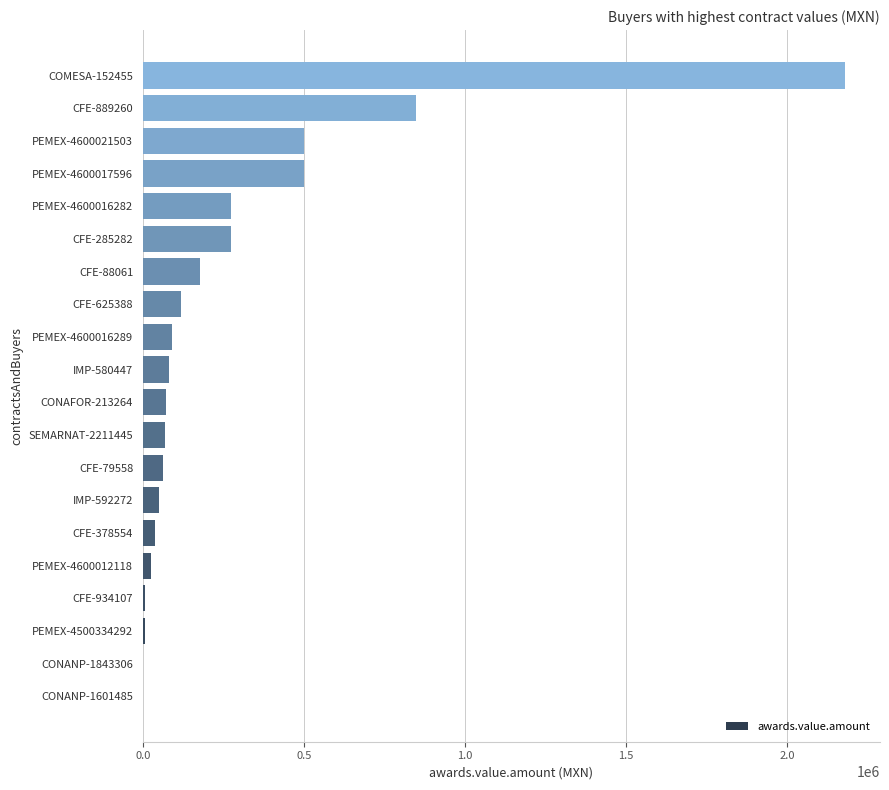

What is the sum of the values at CFE-88061 and CFE-79558?

238357.4